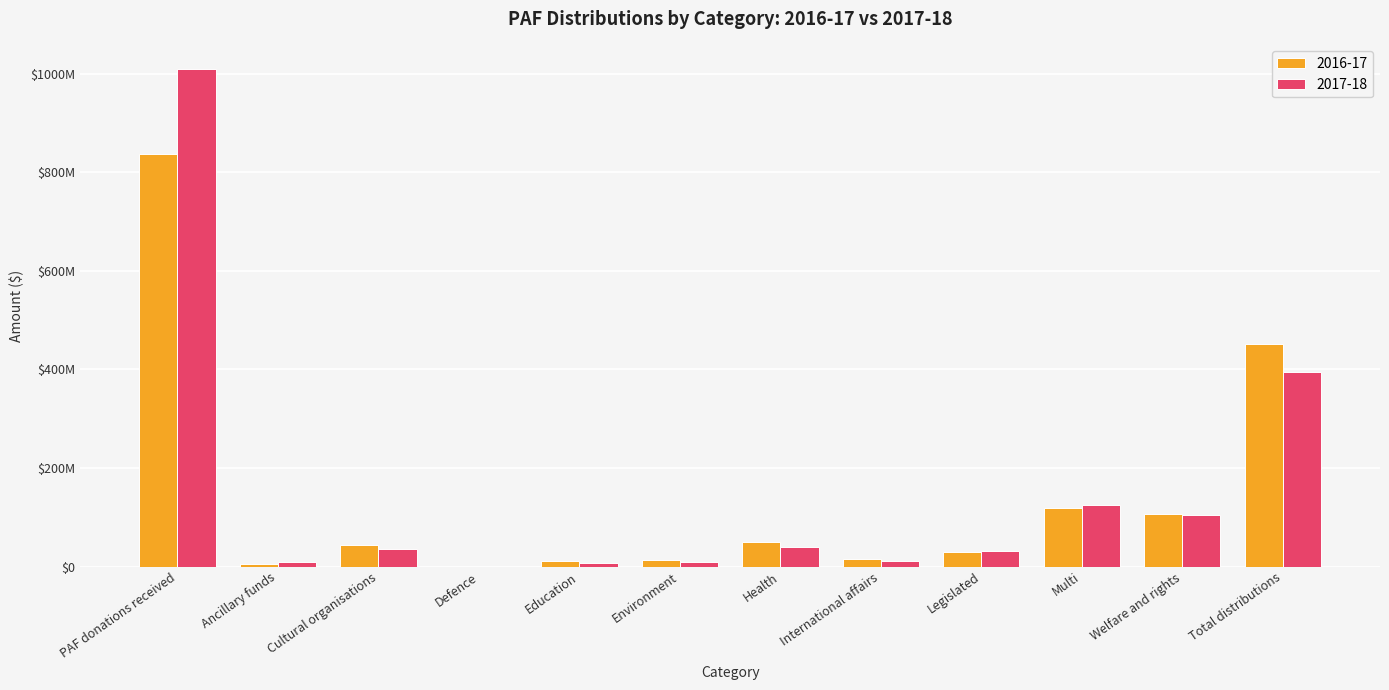

Reading left to right, what are all the values shown in this chart?

2016-17: PAF donations received=837156944	Ancillary funds=5572296	Cultural organisations=44193448	Defence=65500	Education=12106888	Environment=13417426	Health=48968584	International affairs=14494518	Legislated=30034735	Multi=119152183	Welfare and rights=106281883	Total distributions=452268309
2017-18: PAF donations received=1009003042	Ancillary funds=9941940	Cultural organisations=36333155	Defence=59600	Education=6641587	Environment=9683089	Health=40678204	International affairs=10421142	Legislated=30817283	Multi=124943021	Welfare and rights=103964241	Total distributions=394429261